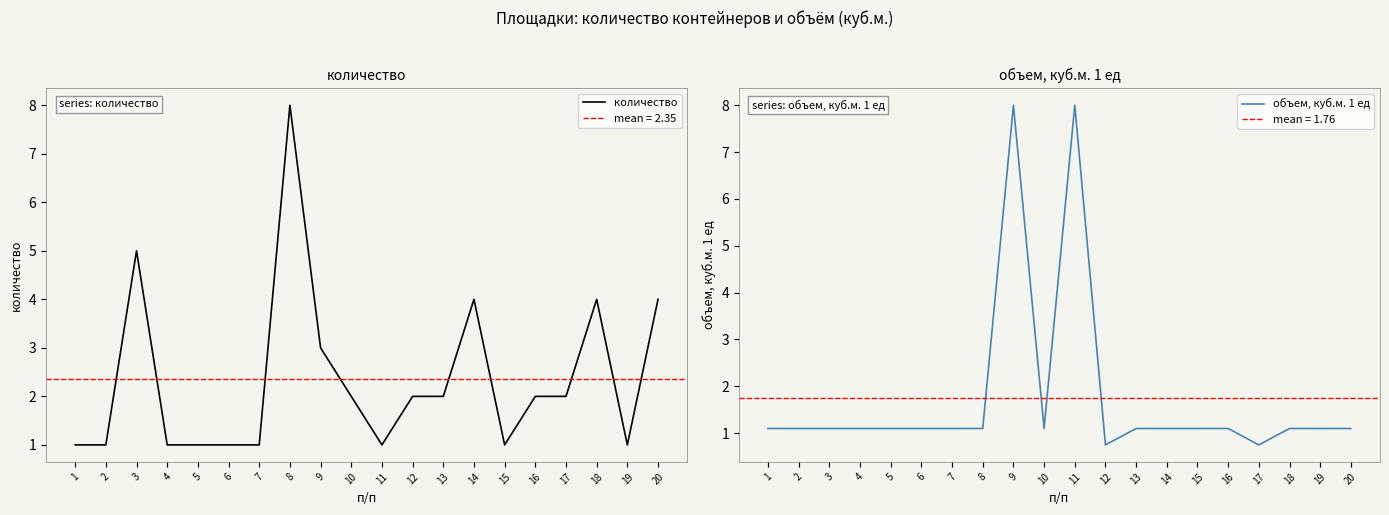

What is the sum of the количество values at 6 and 4?

2